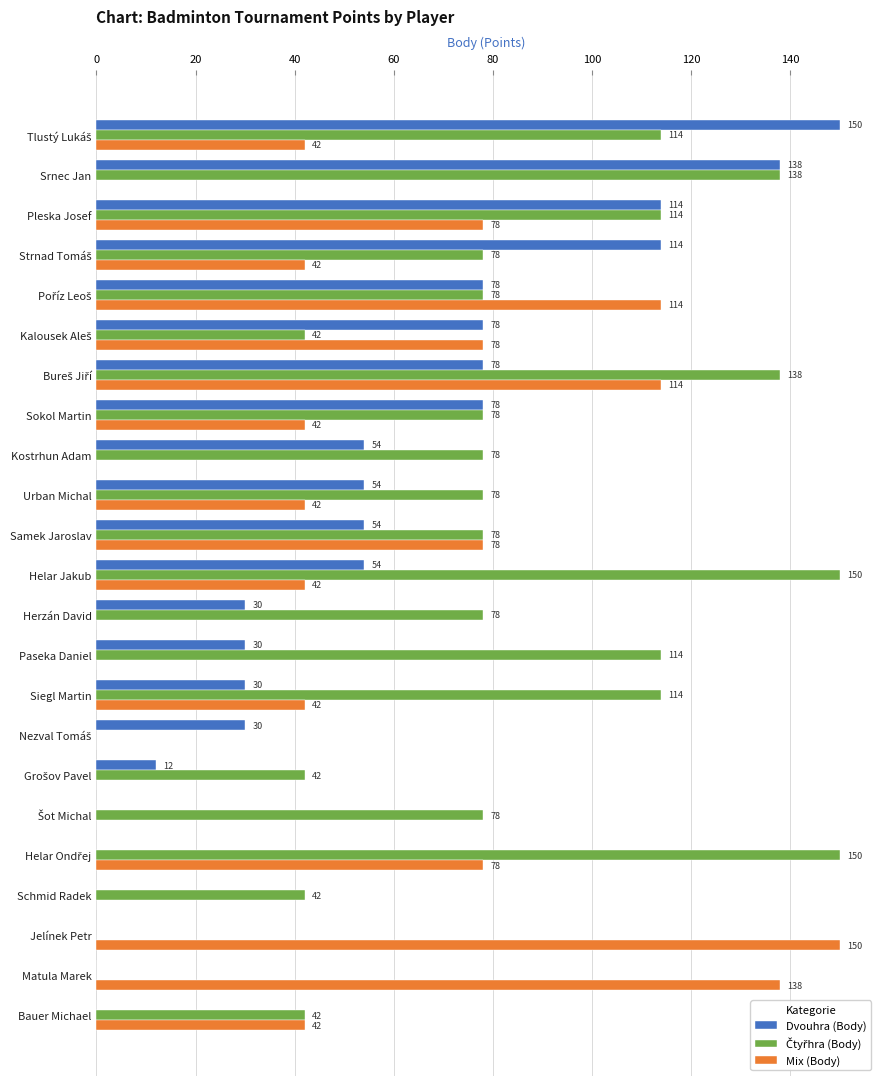

How many positive values does the Mix (Body) series have?

15